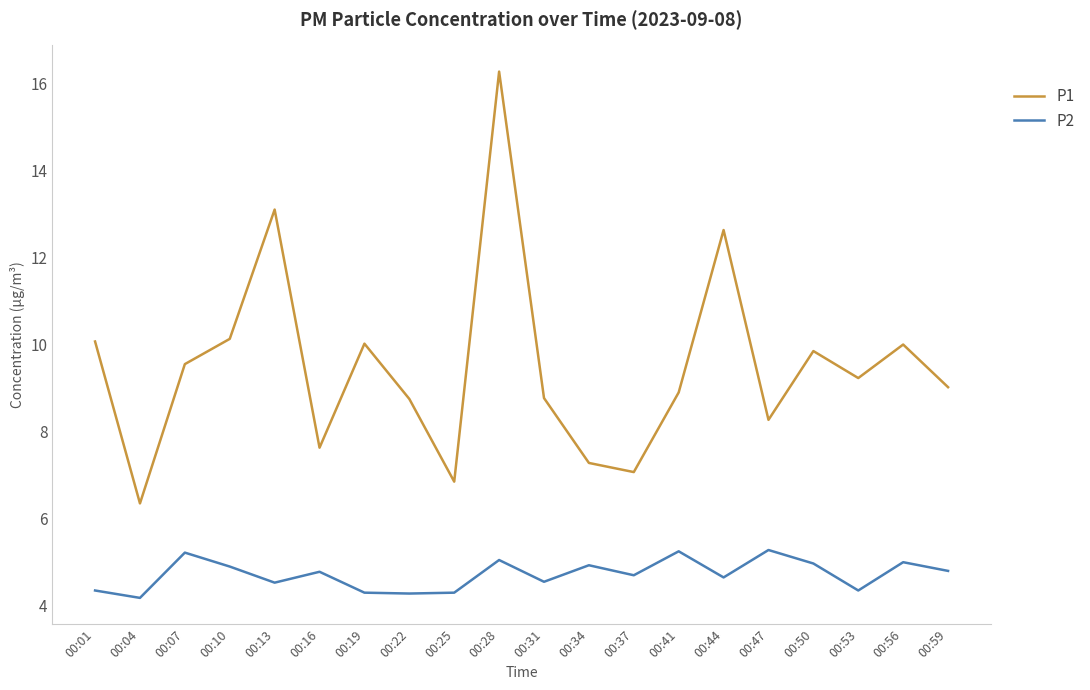

Is it true that P2 equals 4.8 at 00:16?

True